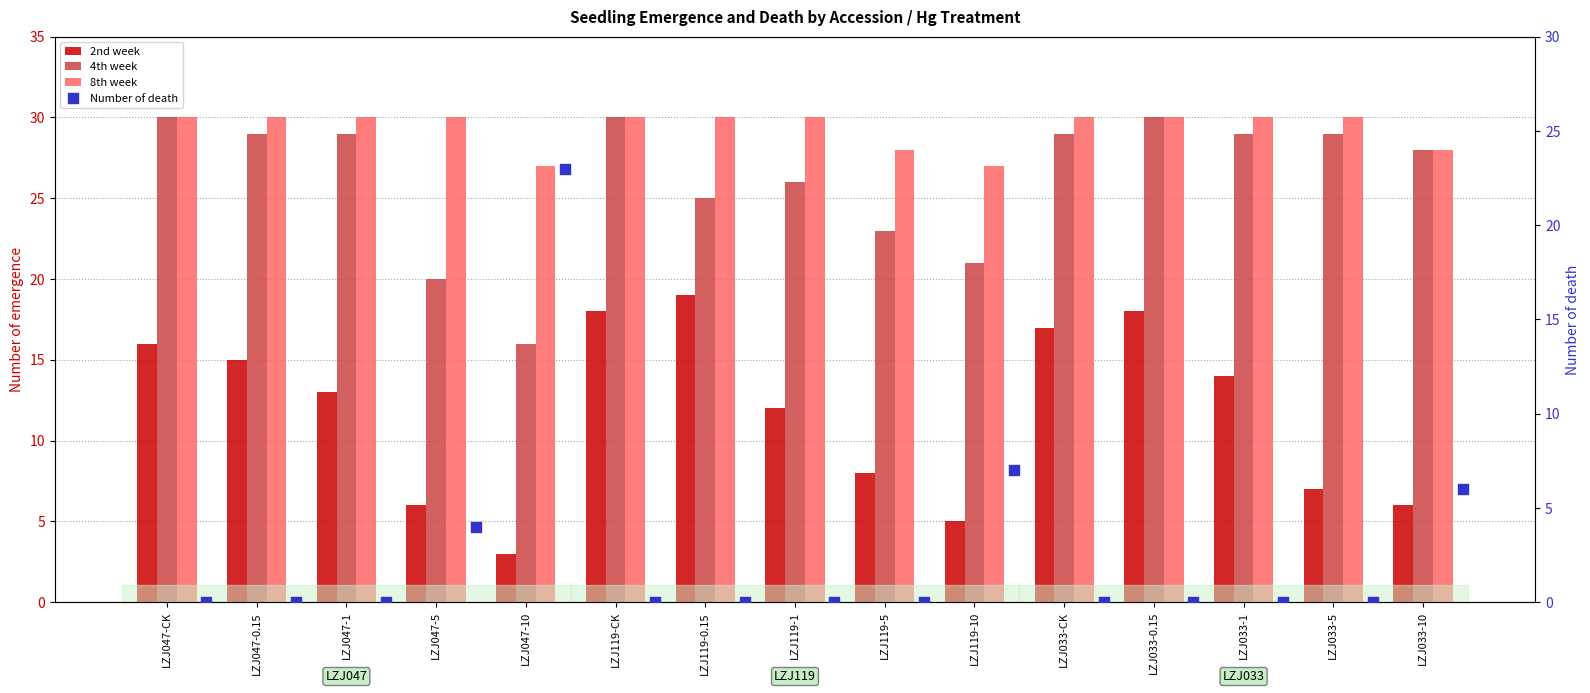

What is the total value across all series at LZJ119-1?

68